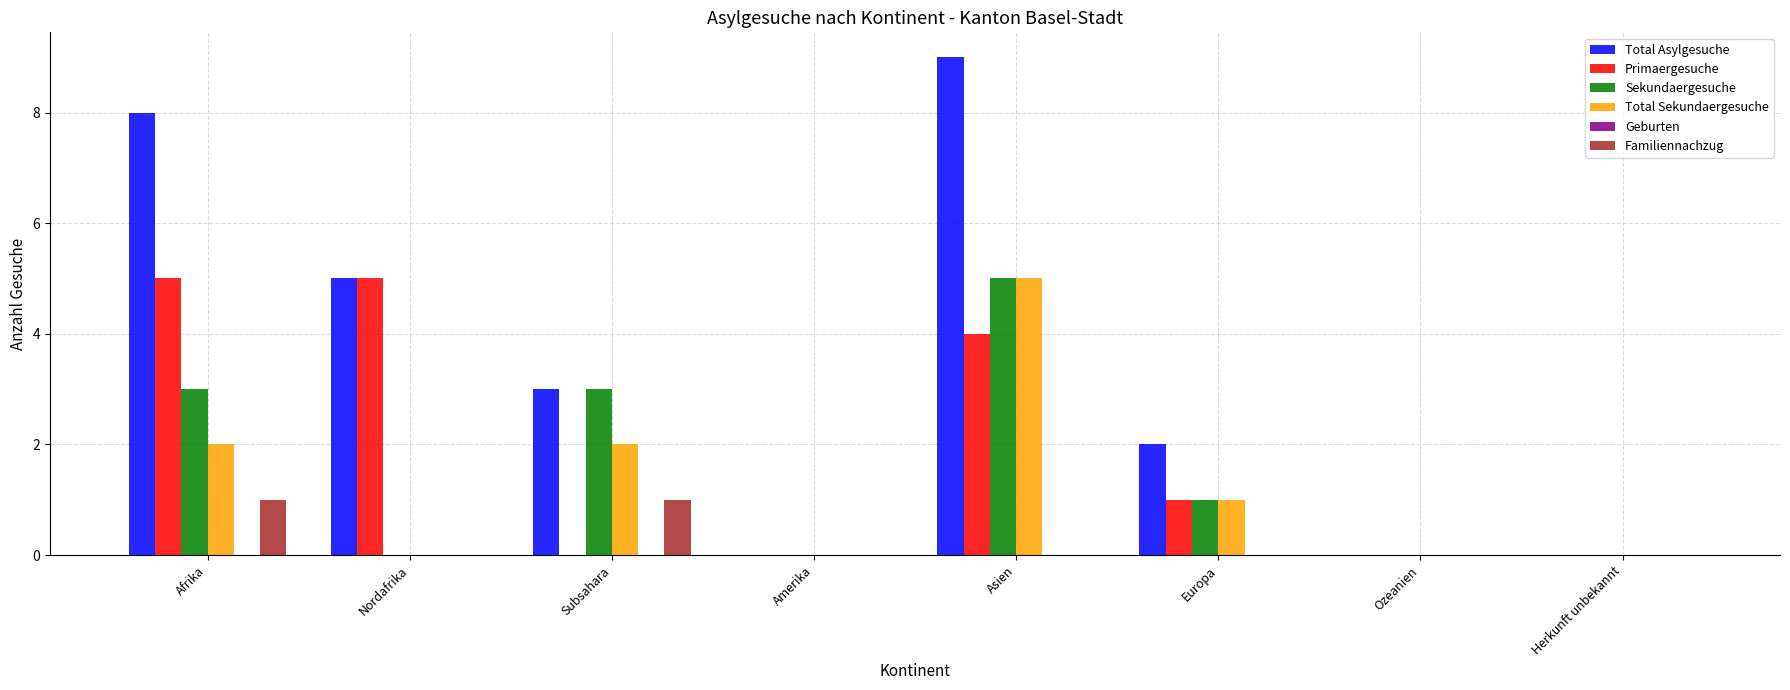

Which label corresponds to the largest value in the chart?

Asien